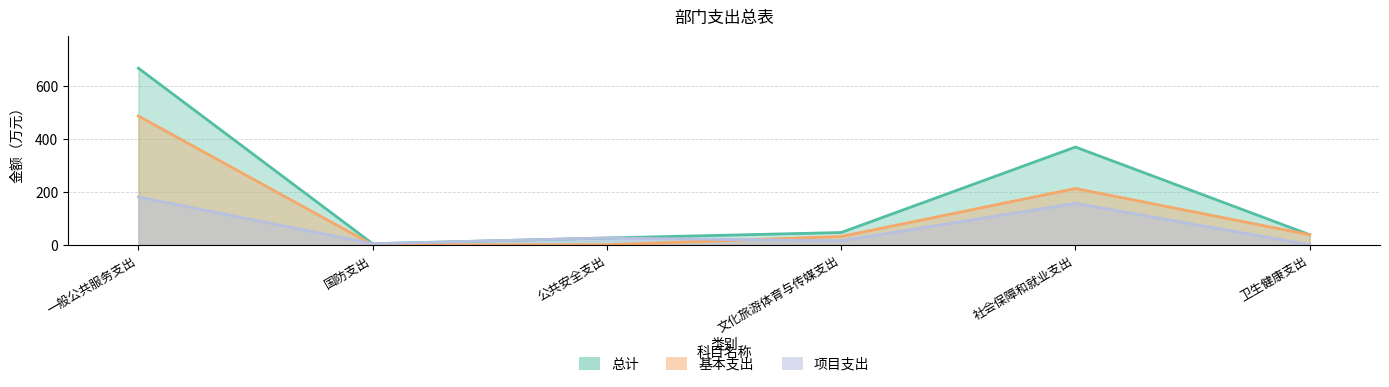

True or false: 总计 and 项目支出 cross at least once.

False